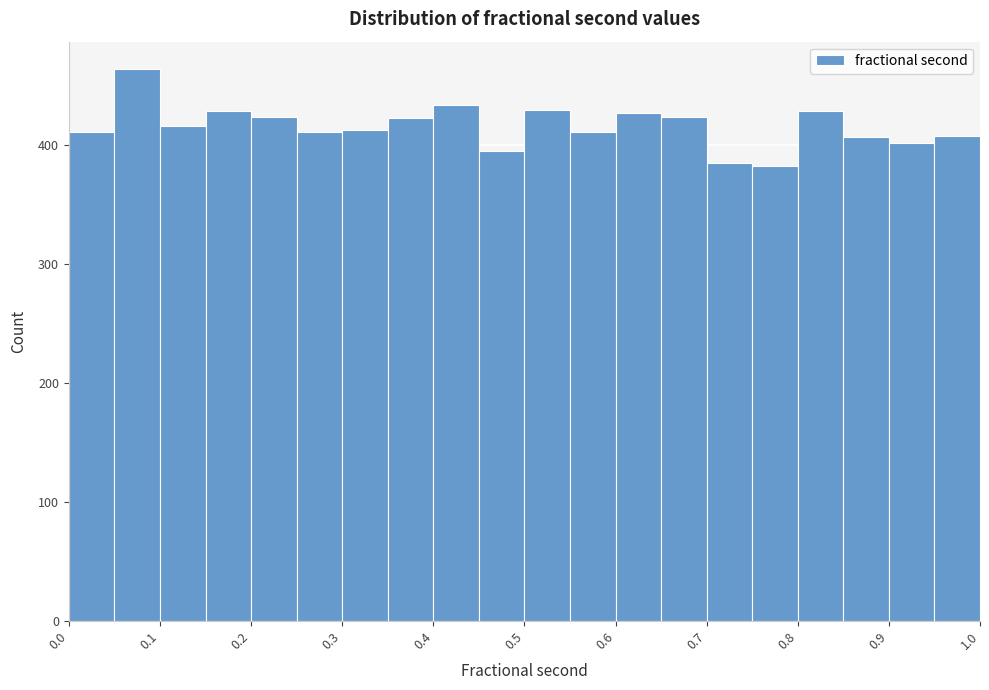

How tall is the bar that spans 0.80 to 0.85 on the x-axis? The values are not printed on the chart, so give them approximately, as read against the axis.

430